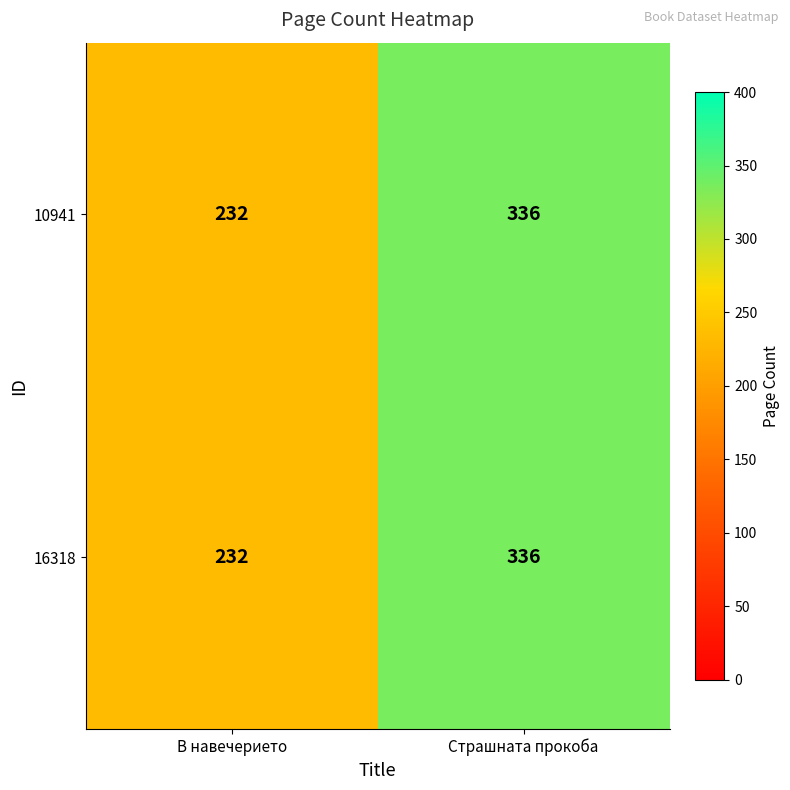

The 16318 series shows 104 at Страшната прокоба. True or false?

False